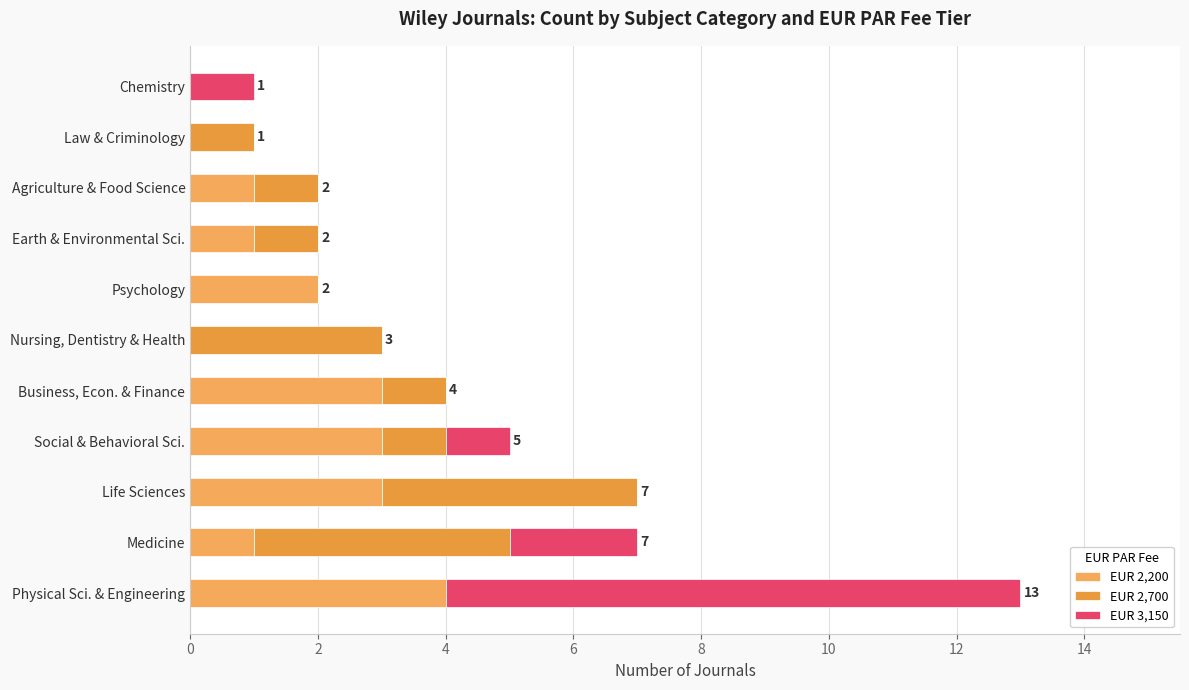

At how many categories does at least one series exceed 3?

3